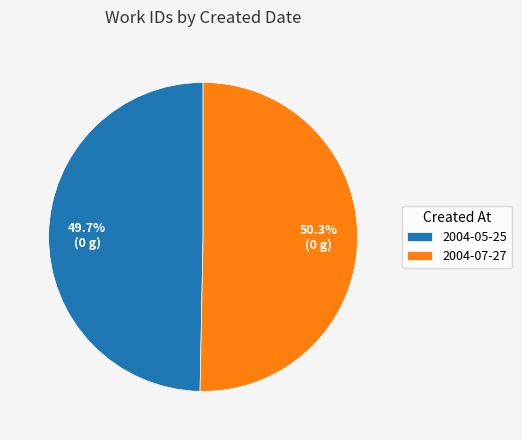

Count the number of slices in the pie.

2